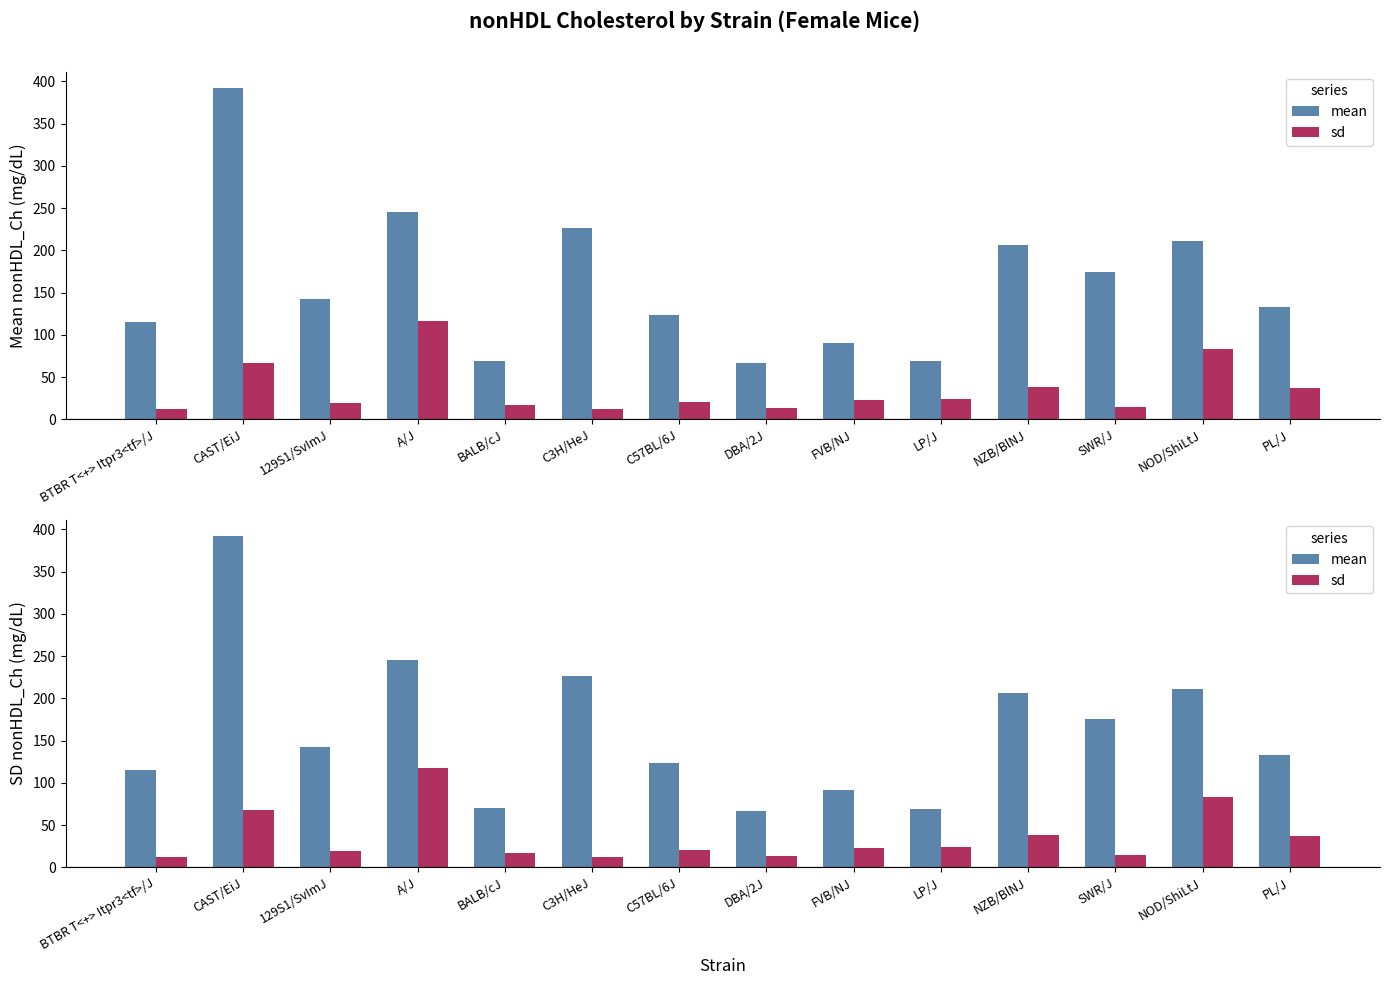

What are all the series names shown in the legend?

mean, sd